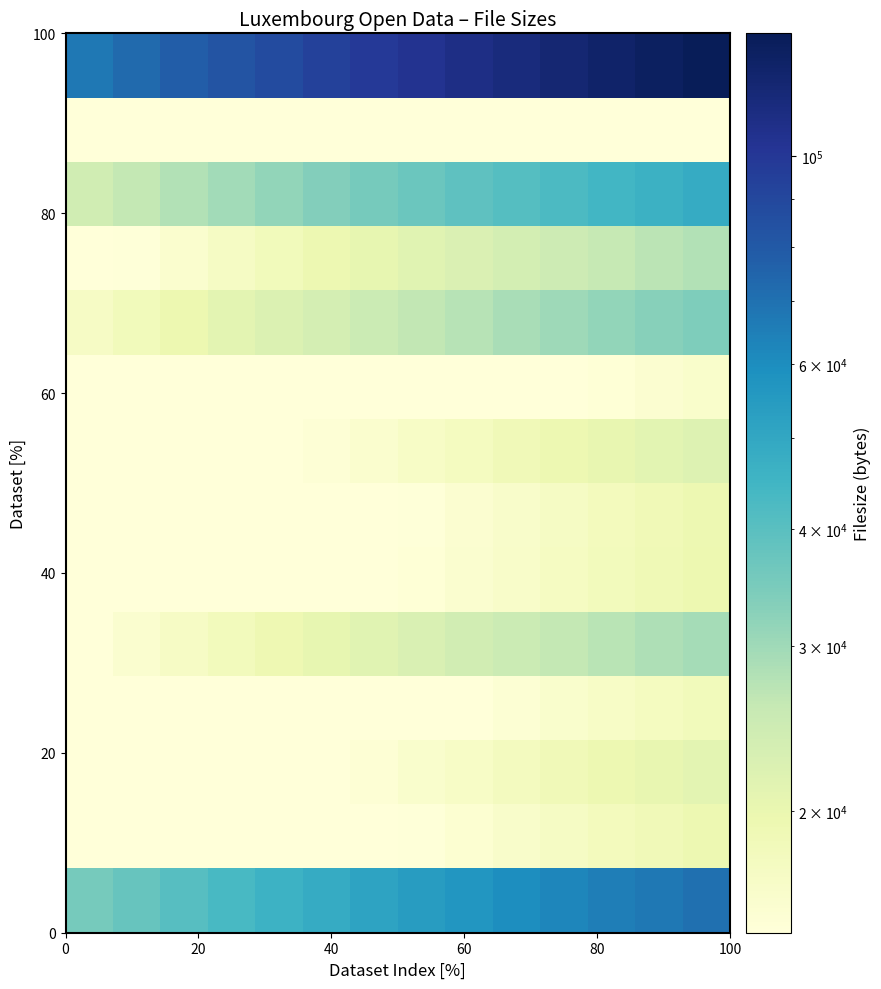

At how many categories does at least one series exceed 55032?

14